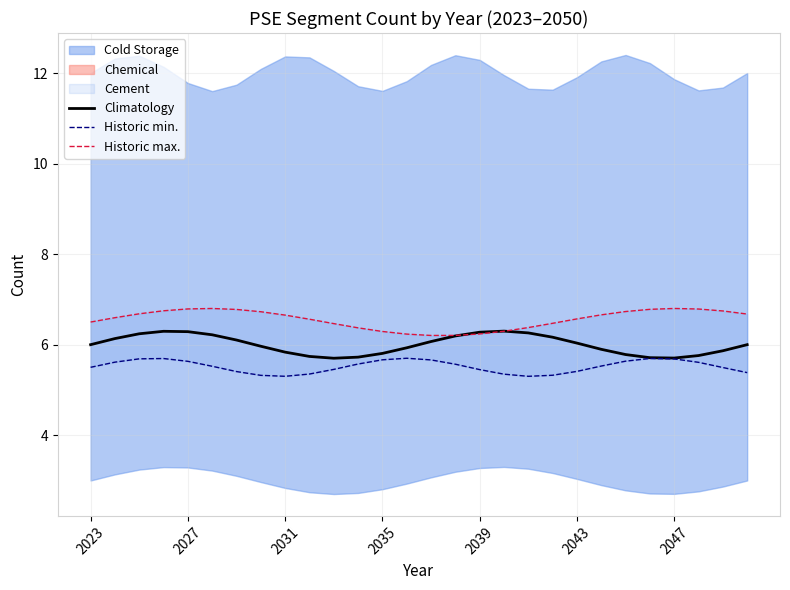

Is it true that Climatology equals 4.1 at 2023?

False